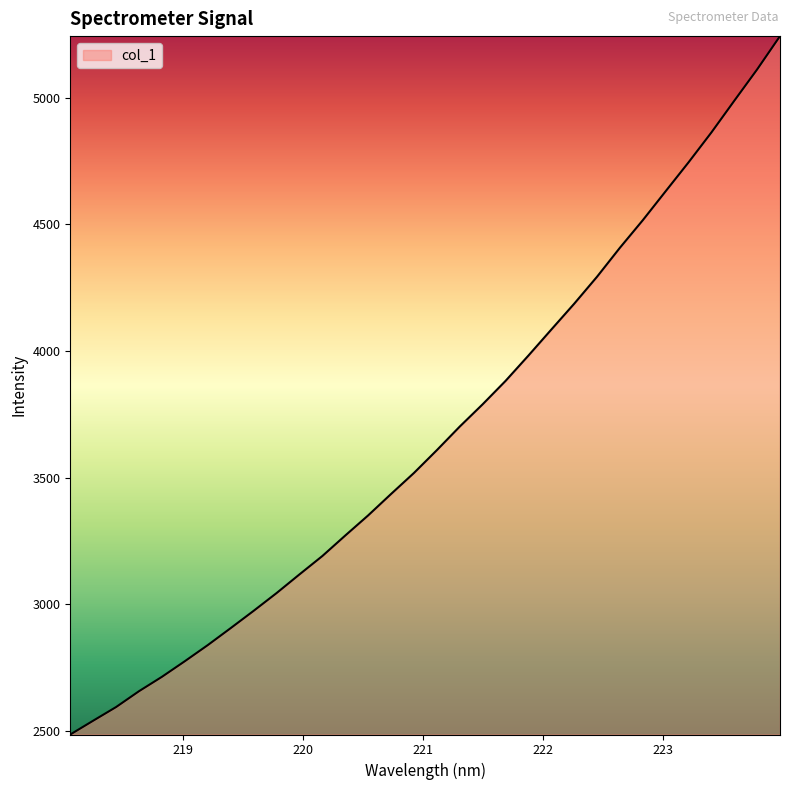

What is the maximum value shown in the chart?

5243.4